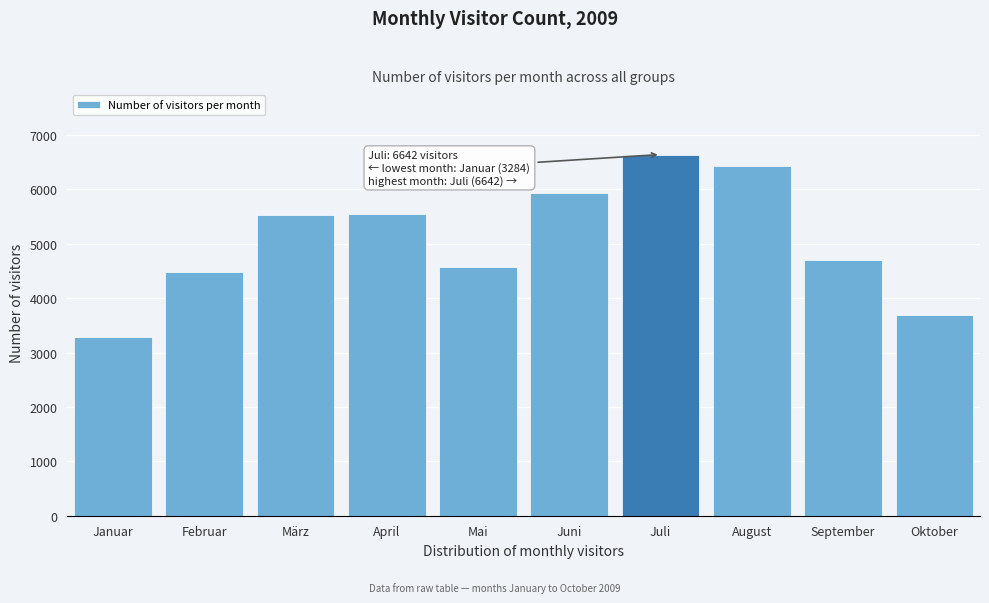

What is the approximate value at Oktober, to the nearest 10?

3690